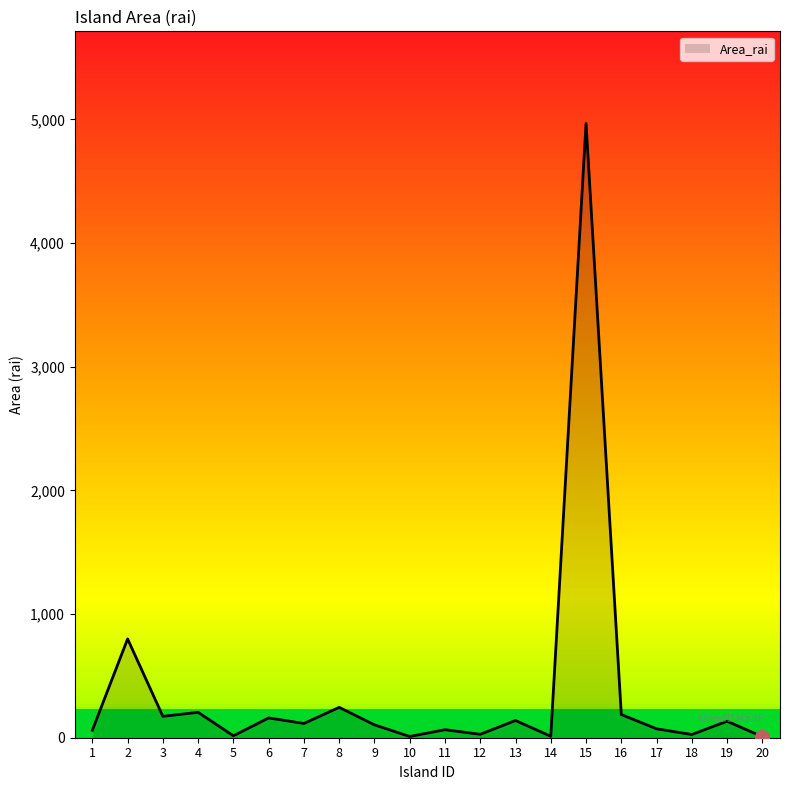

What is the value of the 11th point from the left?

64.8